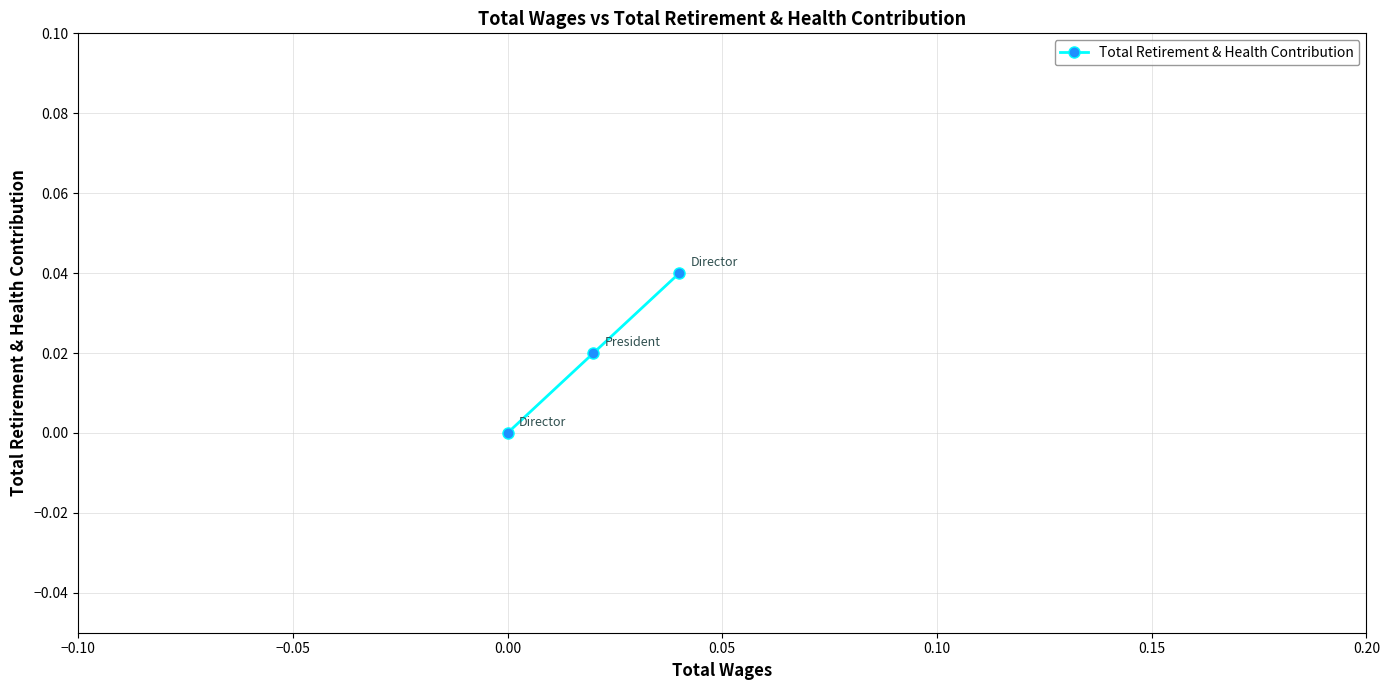

How many lines are shown in the chart?

1